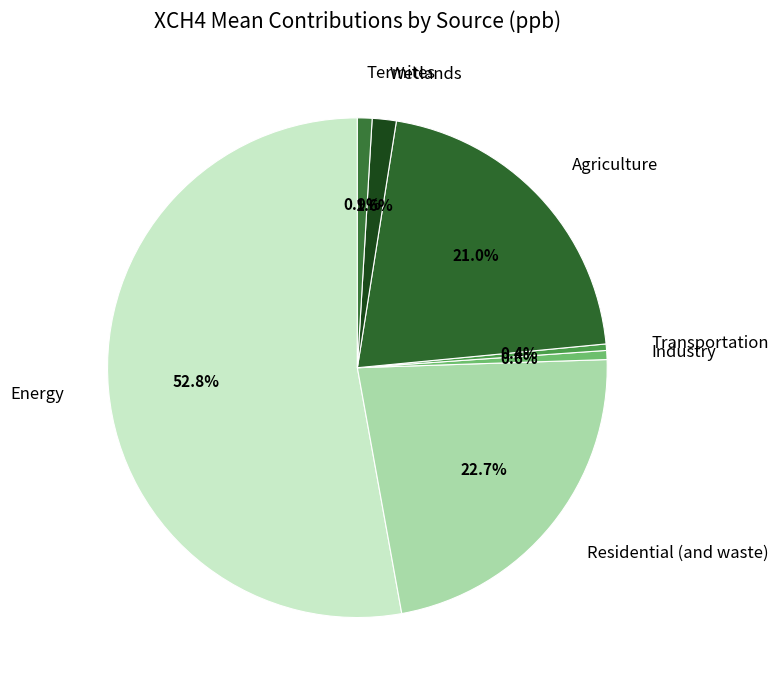

To the nearest percent, what portion does Termites represent?

1%